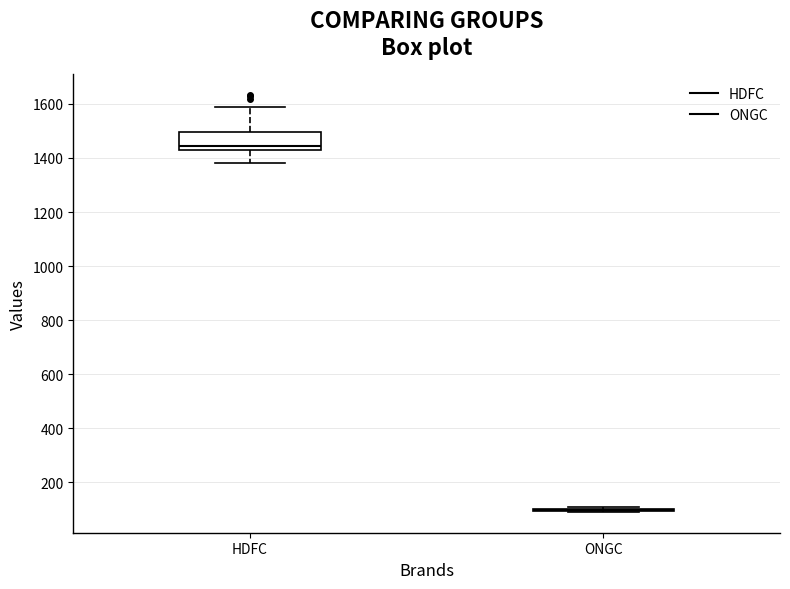

Reading left to right, read every box against the y-axis: the position of its median line, the range the box covers, and the ends of its whiskers. The values are not printed on the chart, so give them approximately, as read against the axis.

HDFC: median 1440, box 1420 to 1500, whiskers 1380 to 1580
ONGC: box collapsed to a line at 100, whiskers 100 to 100